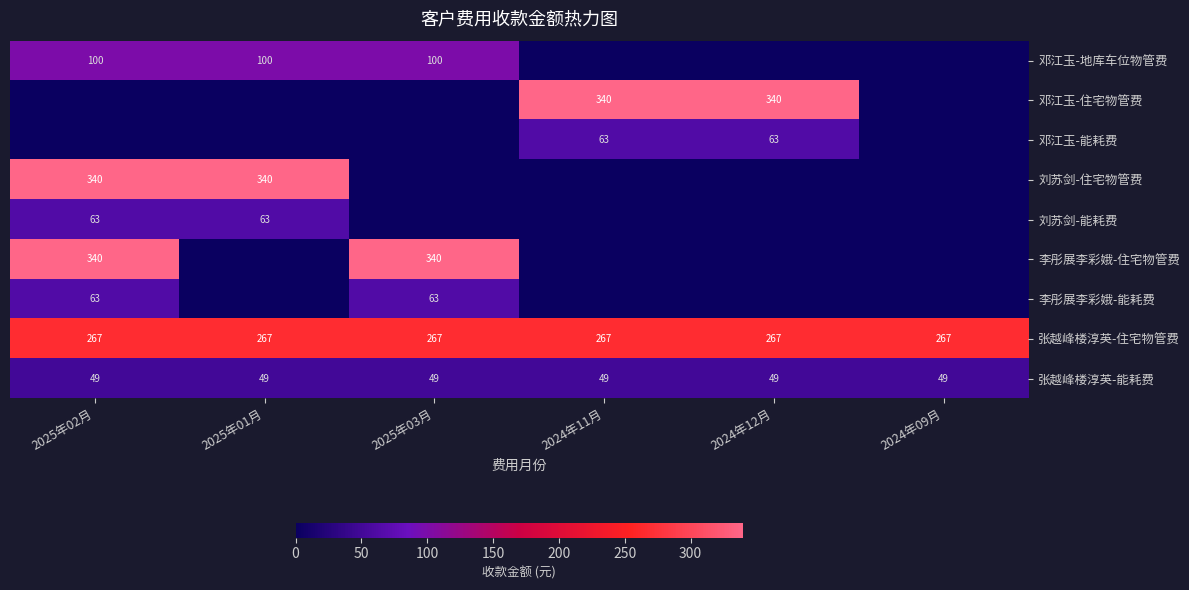

What is the sum of the 张越峰楼淳英-住宅物管费 values at 2024年11月 and 2024年12月?

534